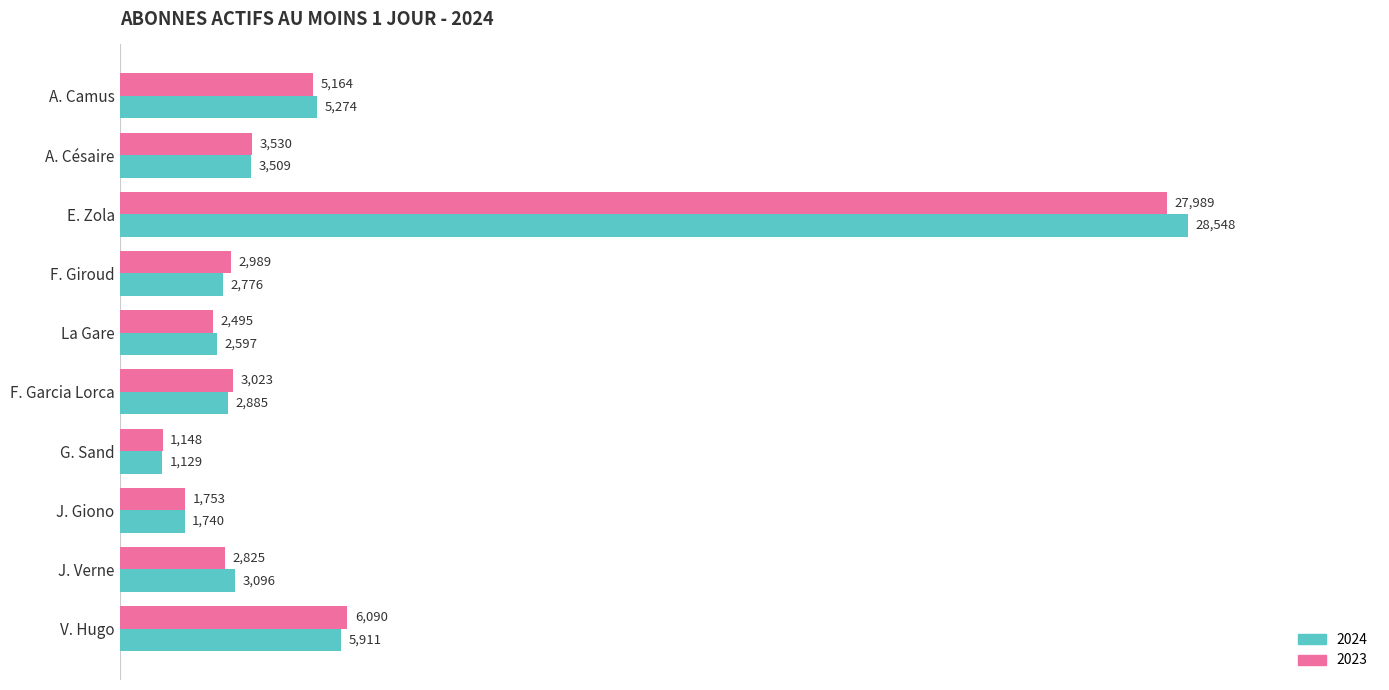

Which series has the largest range (max minus min)?

2024